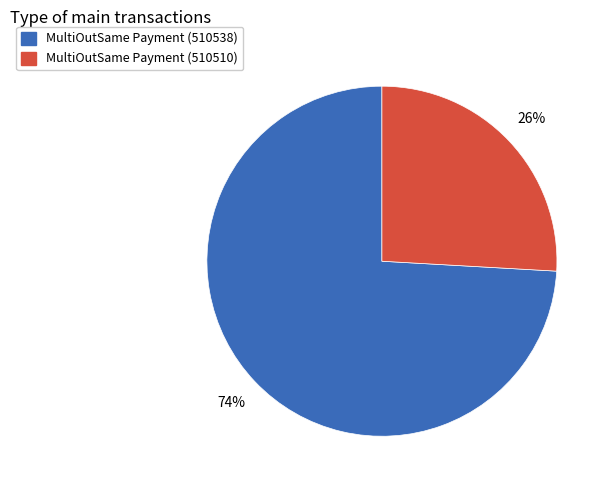

What percentage is the MultiOutSame Payment (510510) slice, to the nearest percent?

26%